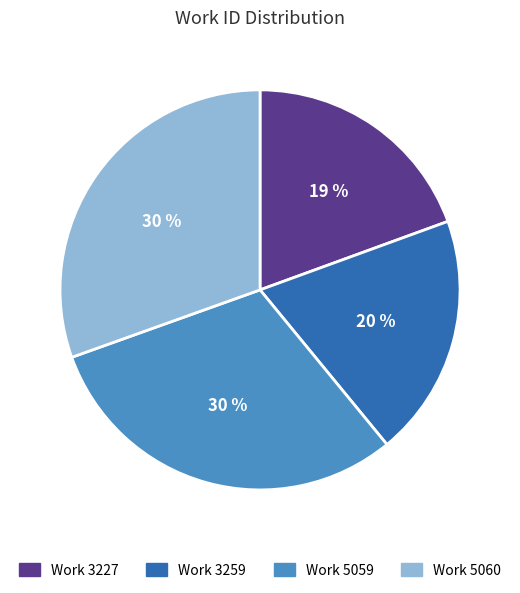

What percentage is the Work 3259 slice, to the nearest percent?

20%